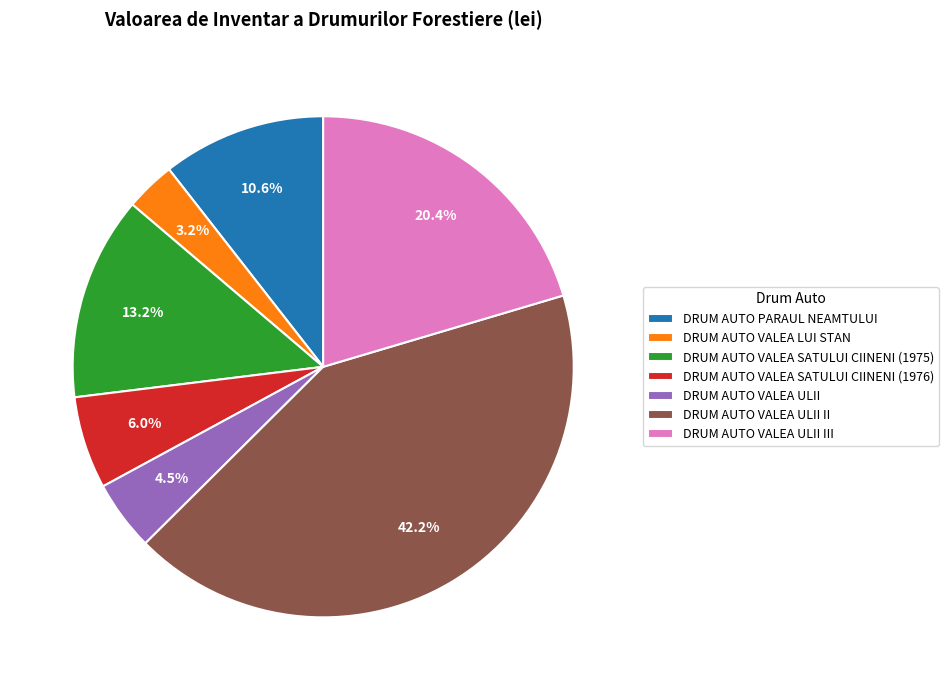

The DRUM AUTO VALEA ULII III slice represents 20% of the pie. True or false?

True